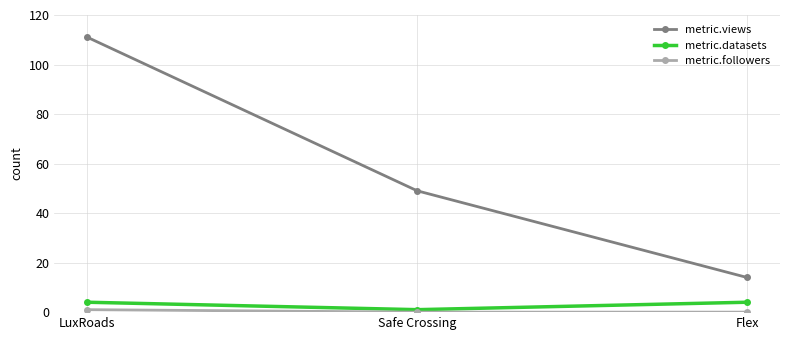

What is the maximum value shown in the chart?

111